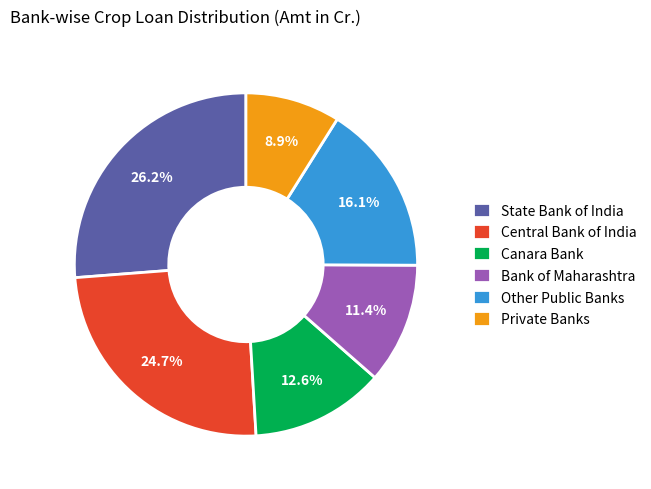

Rank the categories by value from lowest to highest.

Private Banks, Bank of Maharashtra, Canara Bank, Other Public Banks, Central Bank of India, State Bank of India